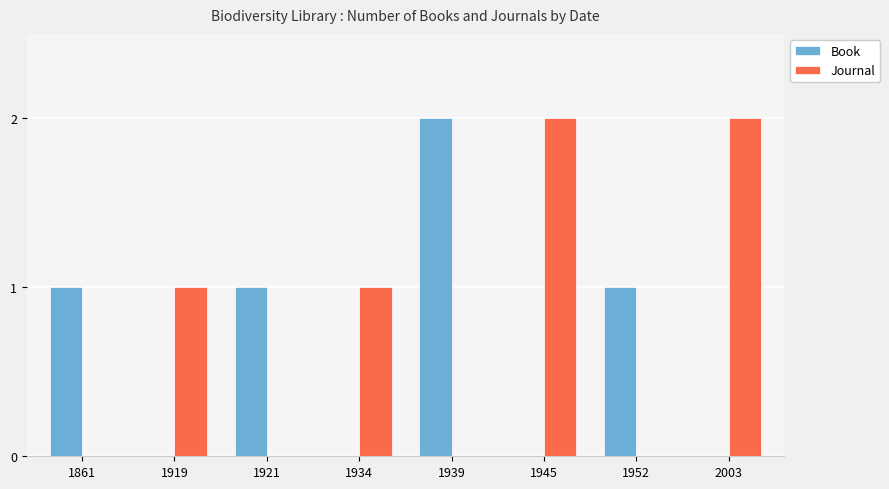

Between 1919 and 1939, which series saw the biggest shift?

Book